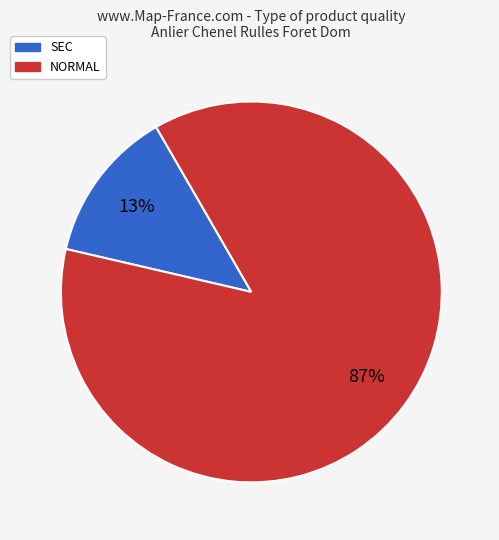

To the nearest percent, what is the difference between the largest and smallest slice percentages?

74%